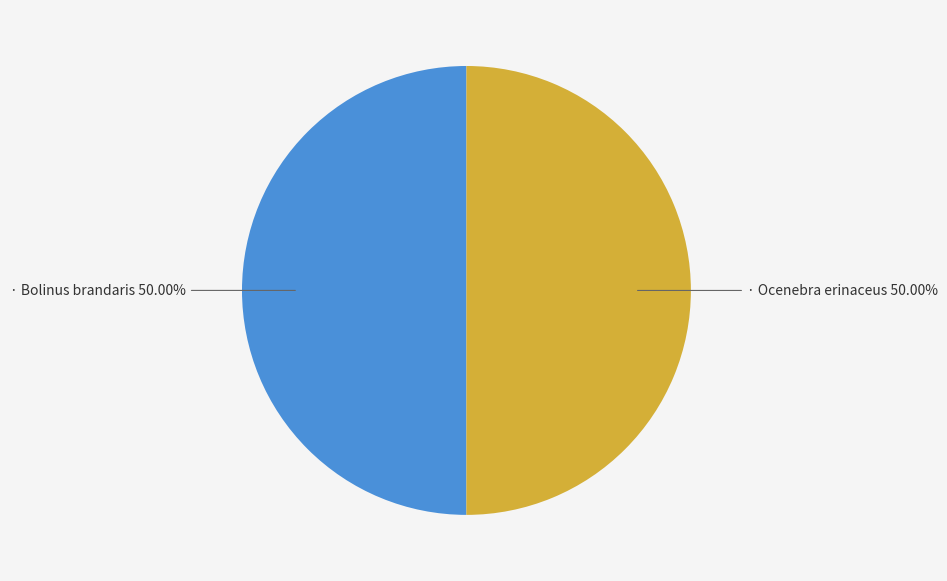

Count the number of slices in the pie.

2